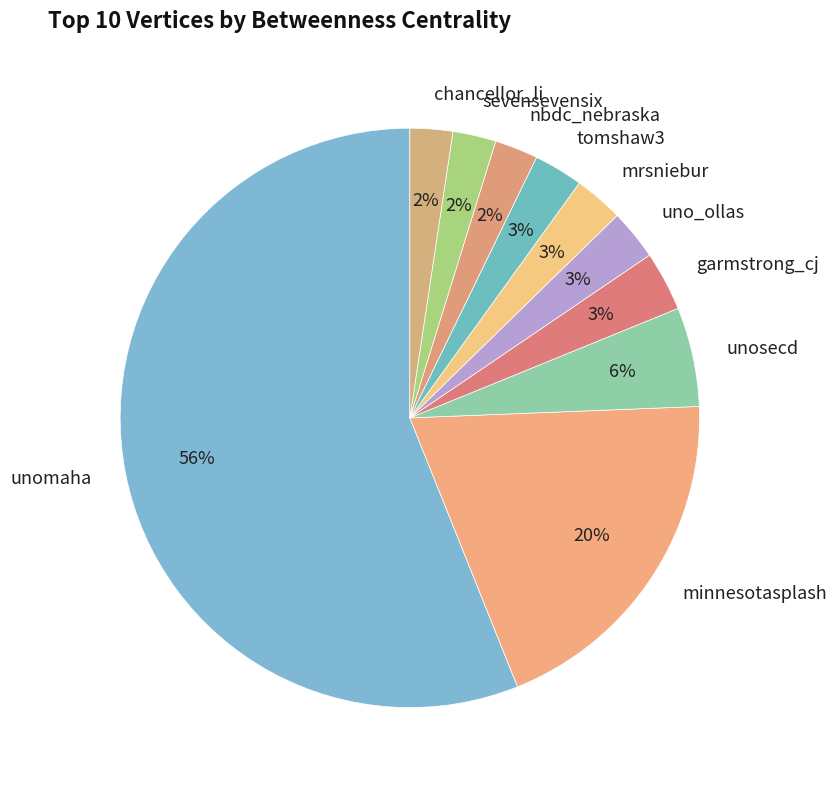

Count the number of slices in the pie.

10